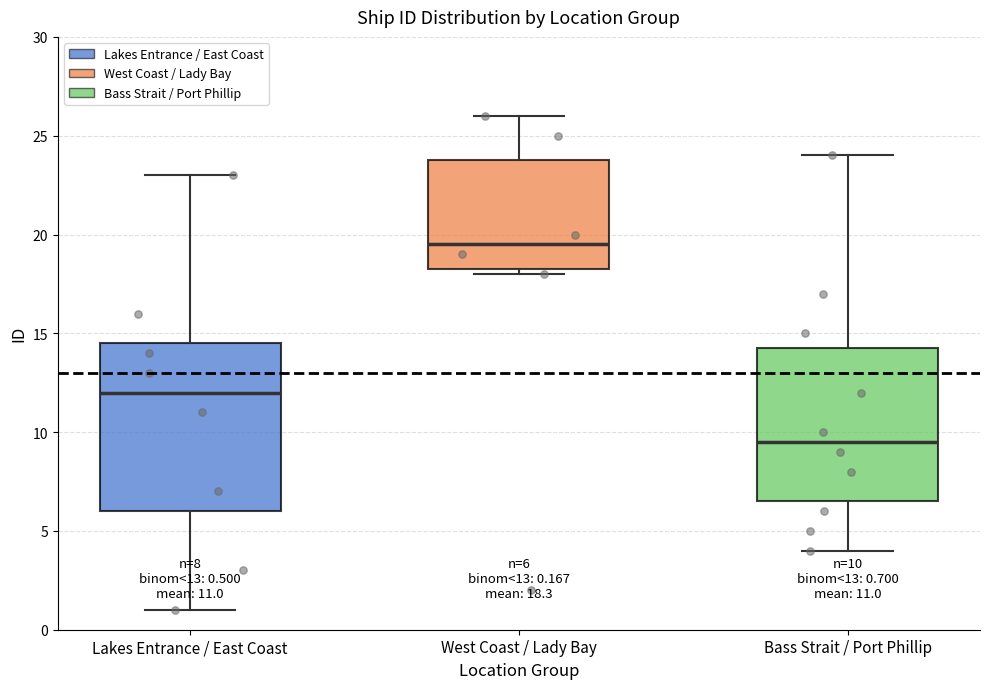

Which box has the highest median line?

West Coast / Lady Bay